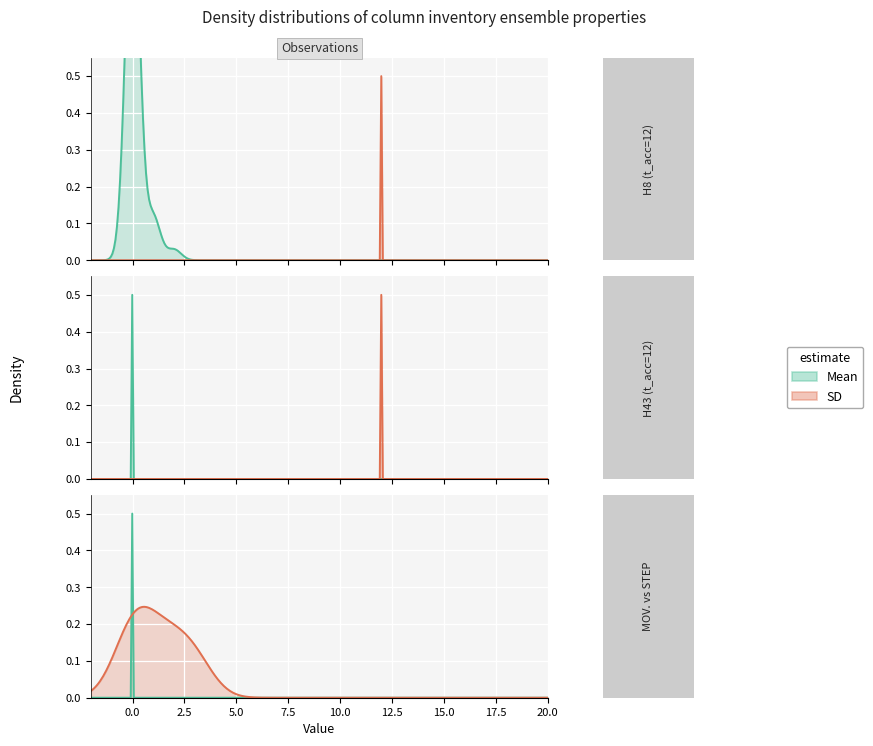

At how many categories does at least one series exceed 1?

1